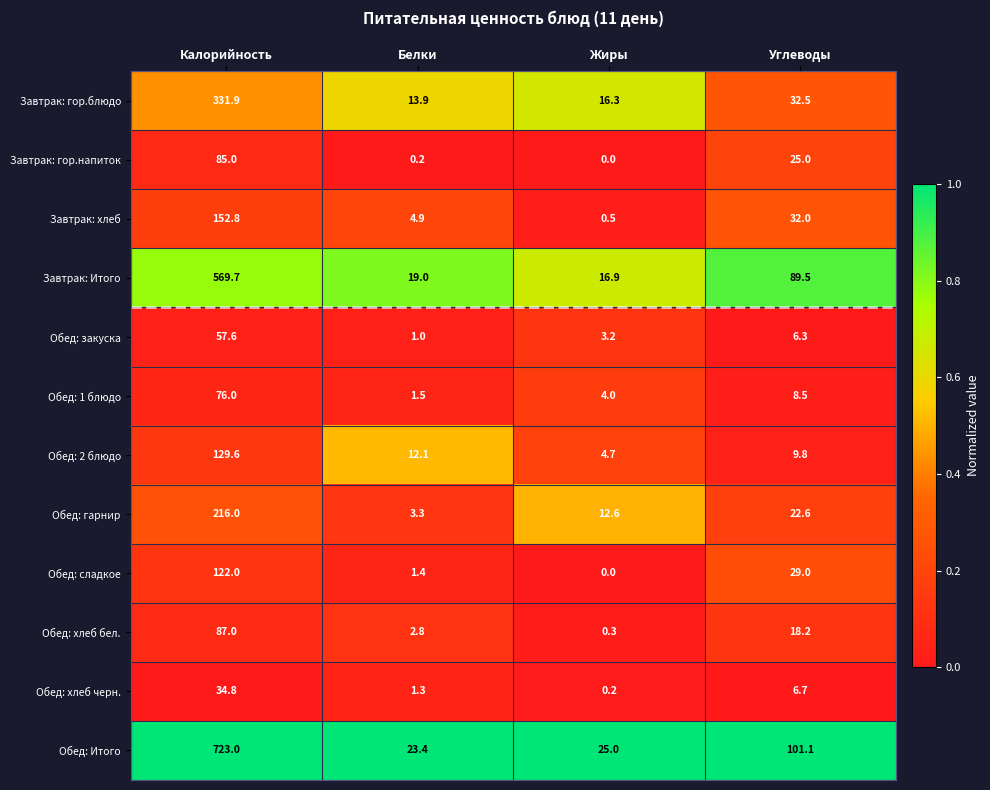

Which series changed the most between Жиры and Углеводы?

Обед: Итого